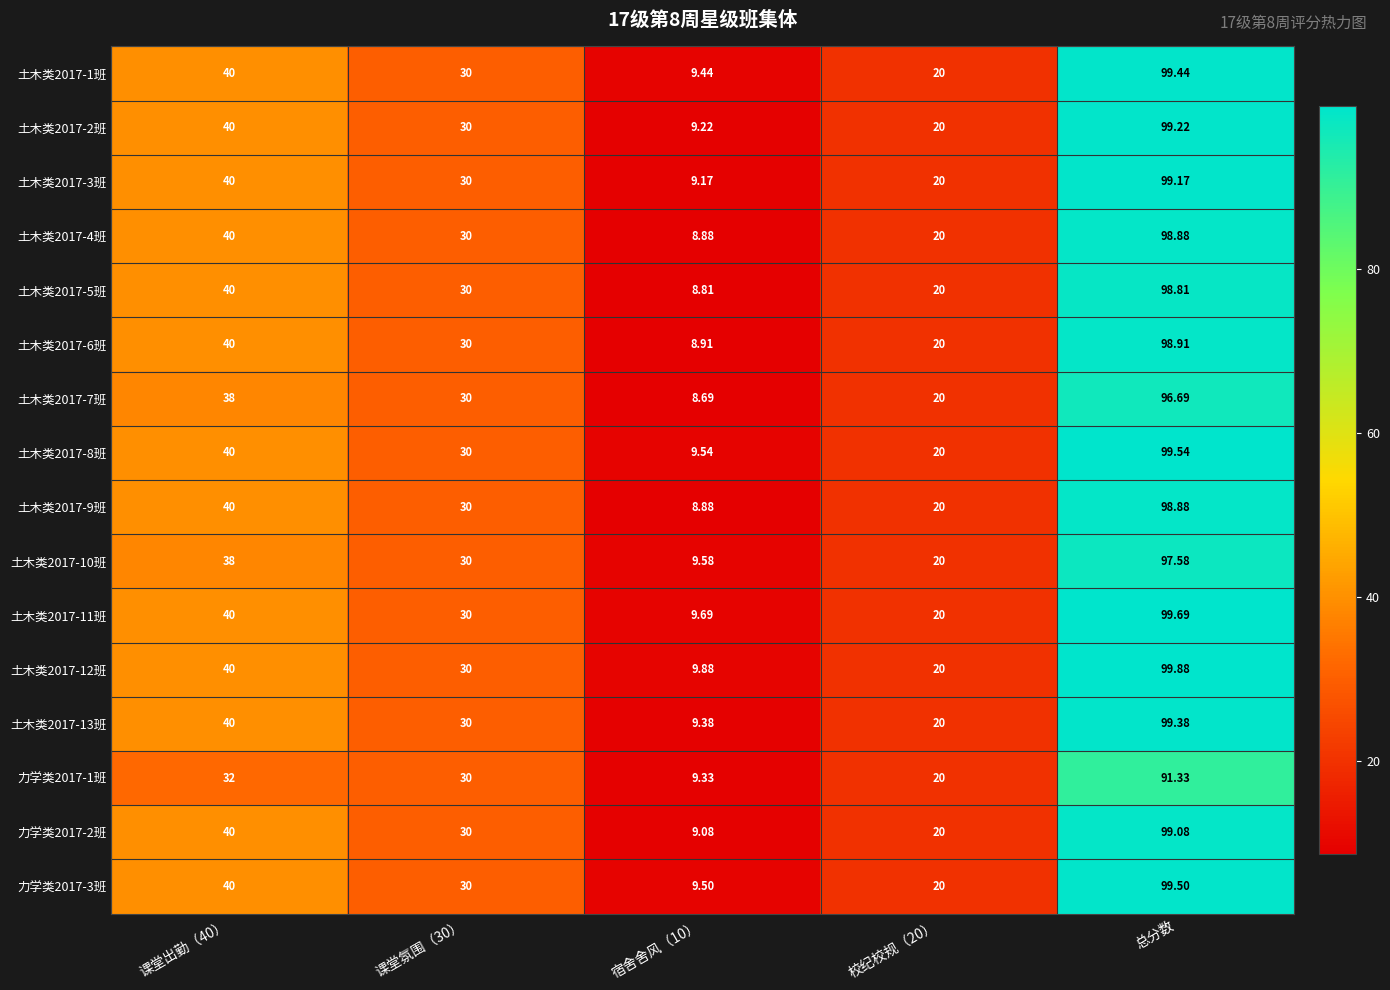

At which category is the sum across all series the highest?

总分数